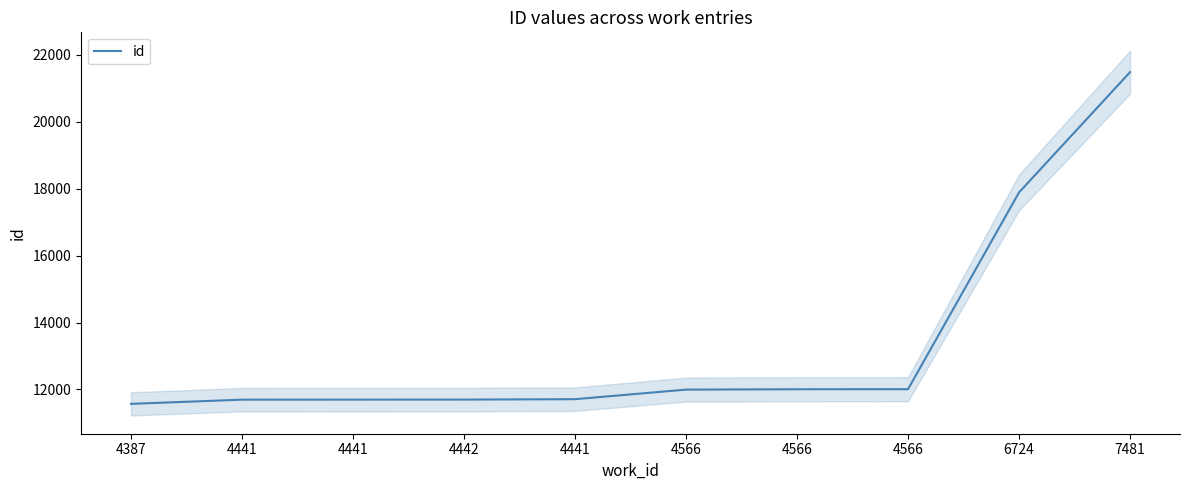

The value at 4566 is 17754. True or false?

False